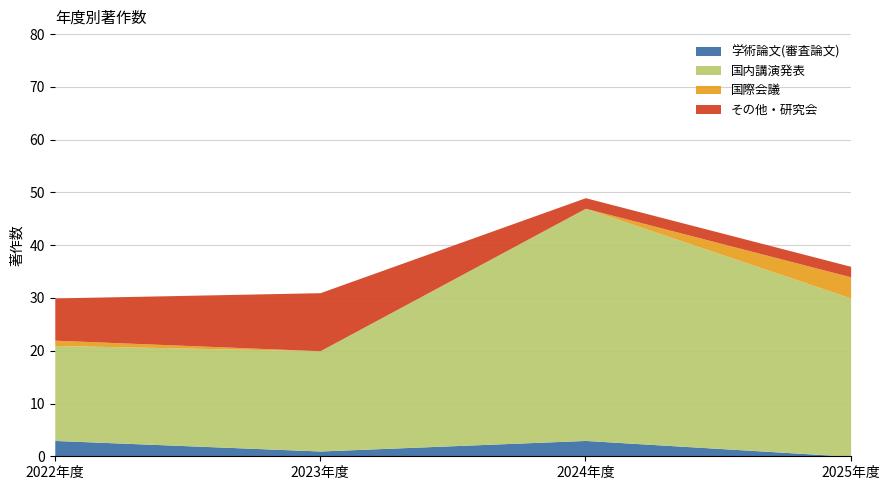

Where is 学術論文(審査論文) nearest to the value 1?

2023年度